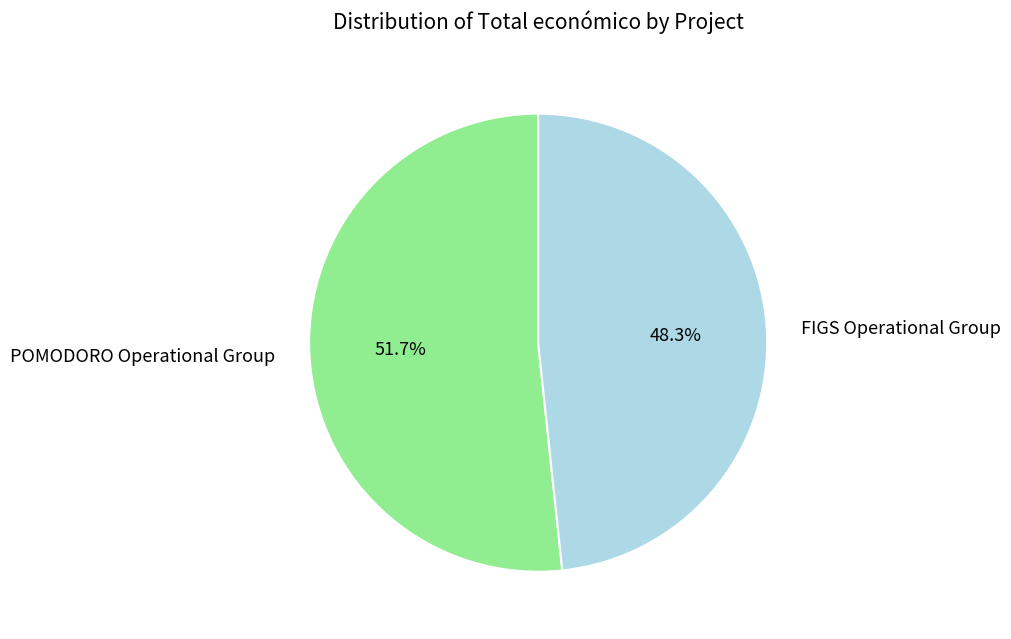

Which slice is the largest?

POMODORO Operational Group